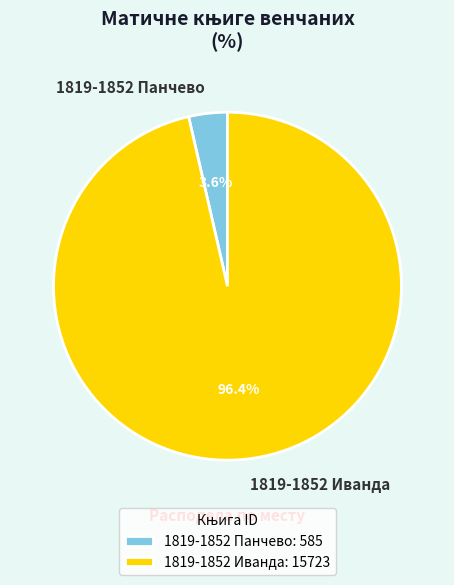

What is the smallest slice in the pie chart?

1819-1852 Панчево